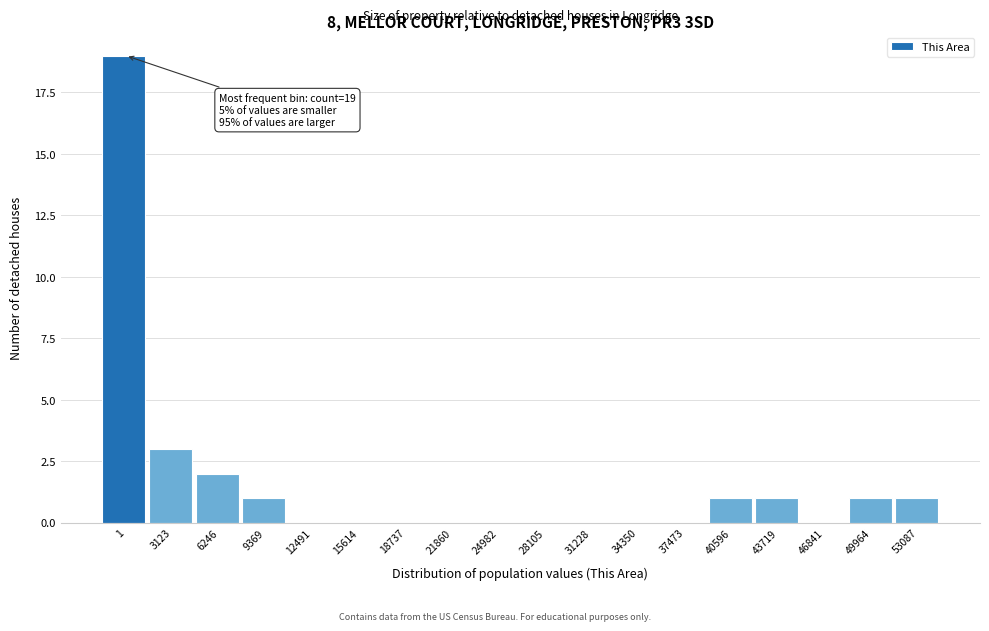

Reading right to left, transcribe all the data shown in this chart.

53087=1	49964=1	46841=0	43719=1	40596=1	37473=0	34350=0	31228=0	28105=0	24982=0	21860=0	18737=0	15614=0	12491=0	9369=1	6246=2	3123=3	1=19